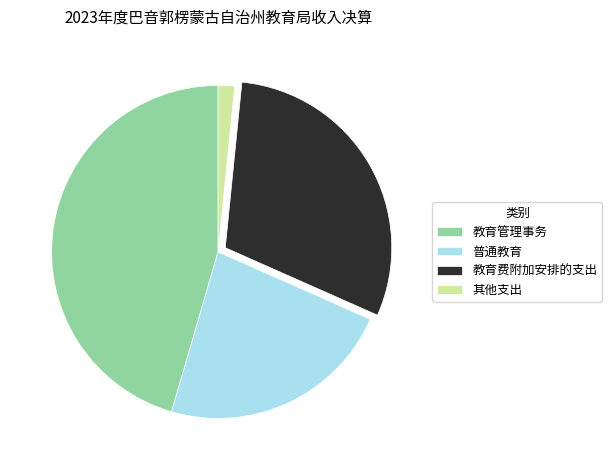

Count the number of slices in the pie.

4